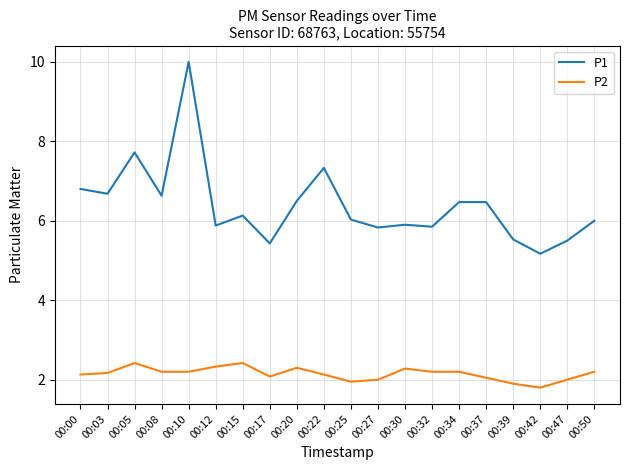

Is it true that P1 equals 6.5 at 00:34?

True